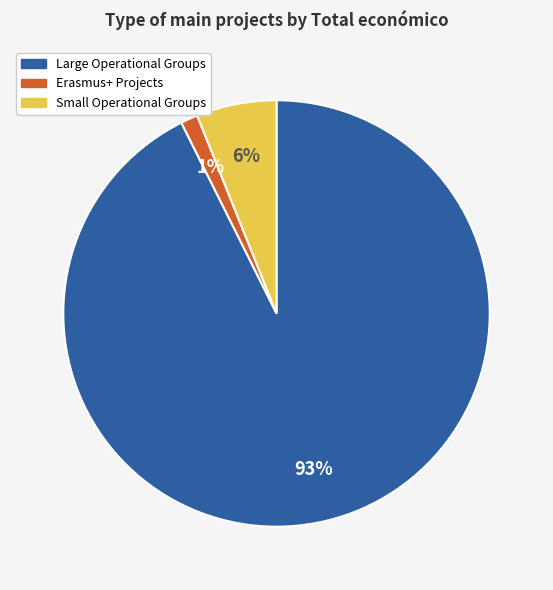

Is there any slice that represents more than half of the pie?

Yes